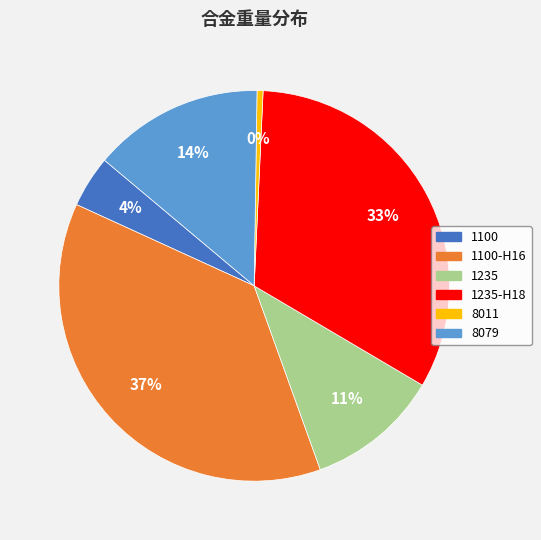

To the nearest percent, what is the average slice percentage?

17%